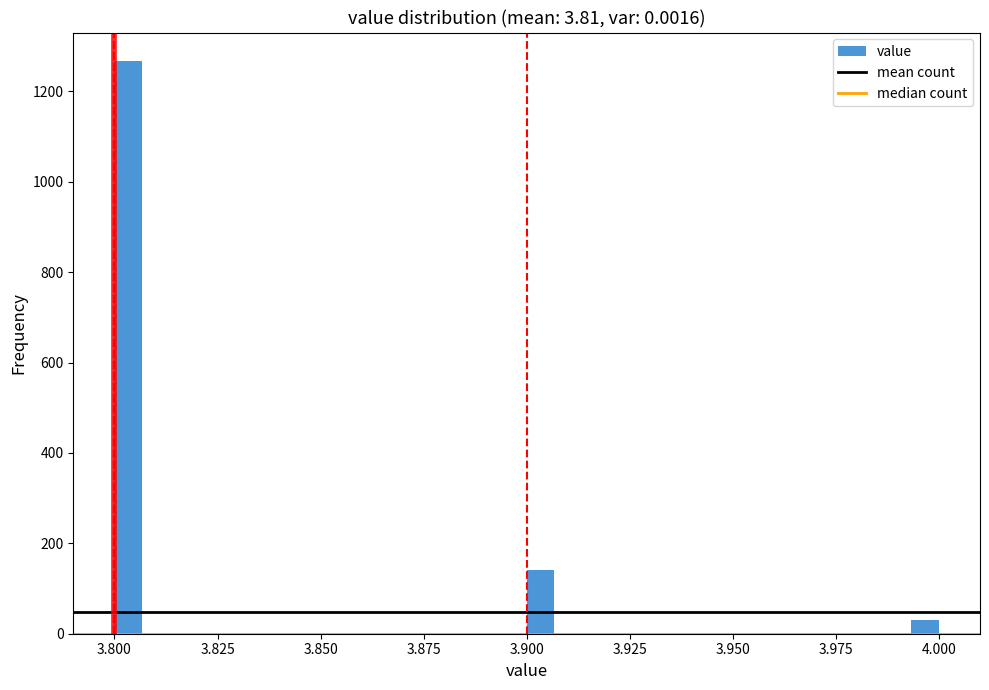

Around what value on the x-axis is the tallest bar? Give the approximate position of its centre, as read against the axis.

3.805